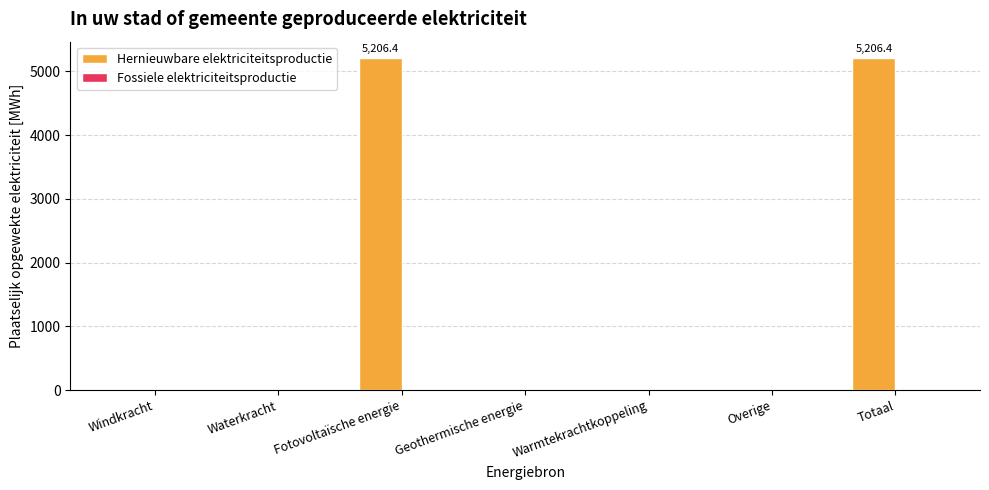

What is the sum of the values at Warmtekrachtkoppeling and Totaal?

5206.4